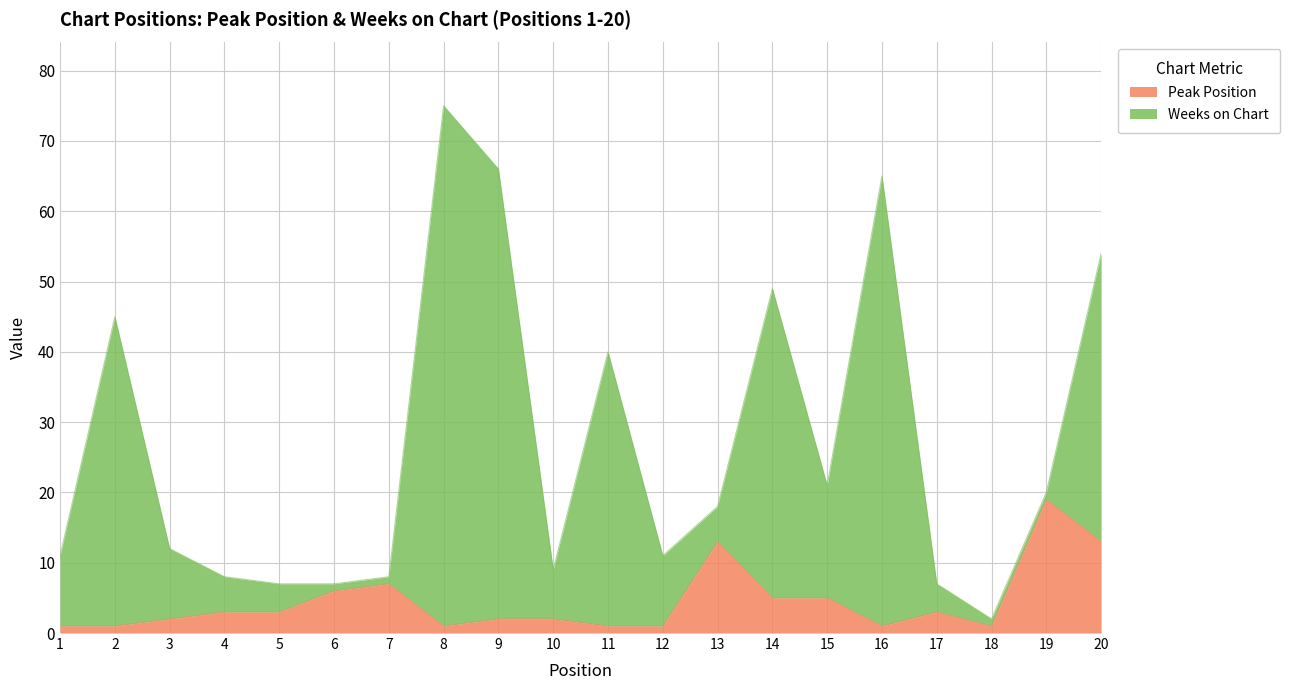

At which label does the data first exceed 3?

6